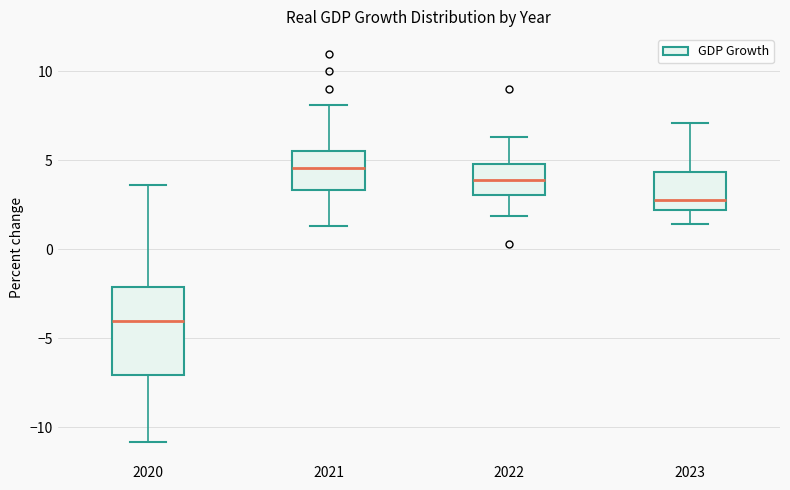

Reading left to right, transcribe this box plot: for each box, give where its median line is, the range the box spans, and where its two whiskers end, as read against the y-axis. The values are not printed on the chart, so give them approximately, as read against the axis.

2020: median -4.0, box -7.0 to -2.0, whiskers -11.0 to 3.5
2021: median 4.5, box 3.5 to 5.5, whiskers 1.5 to 8.0
2022: median 4.0, box 3.0 to 5.0, whiskers 2.0 to 6.5
2023: median 3.0, box 2.0 to 4.5, whiskers 1.5 to 7.0